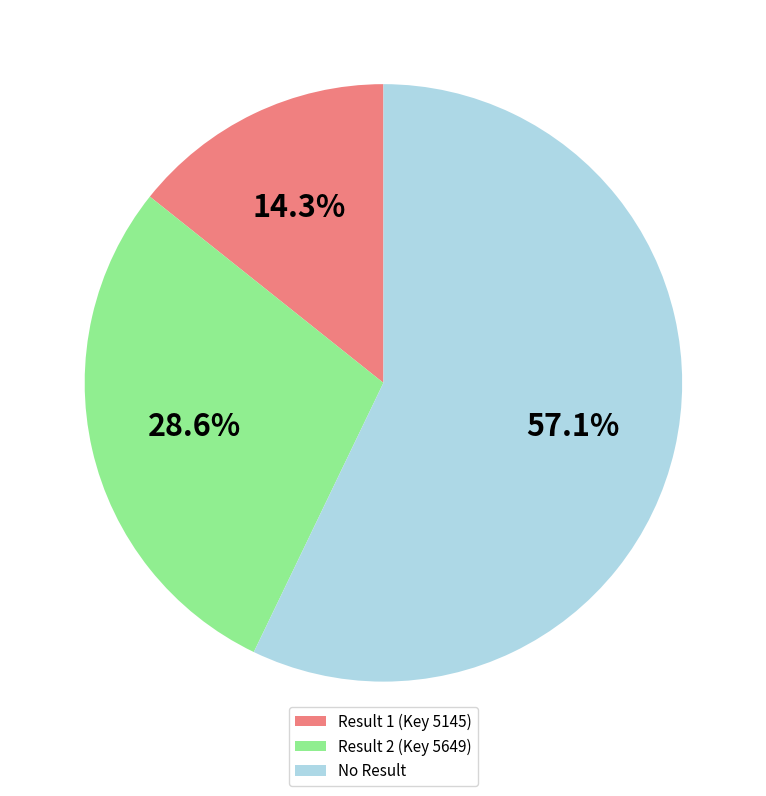

Is there a majority slice in this chart?

Yes